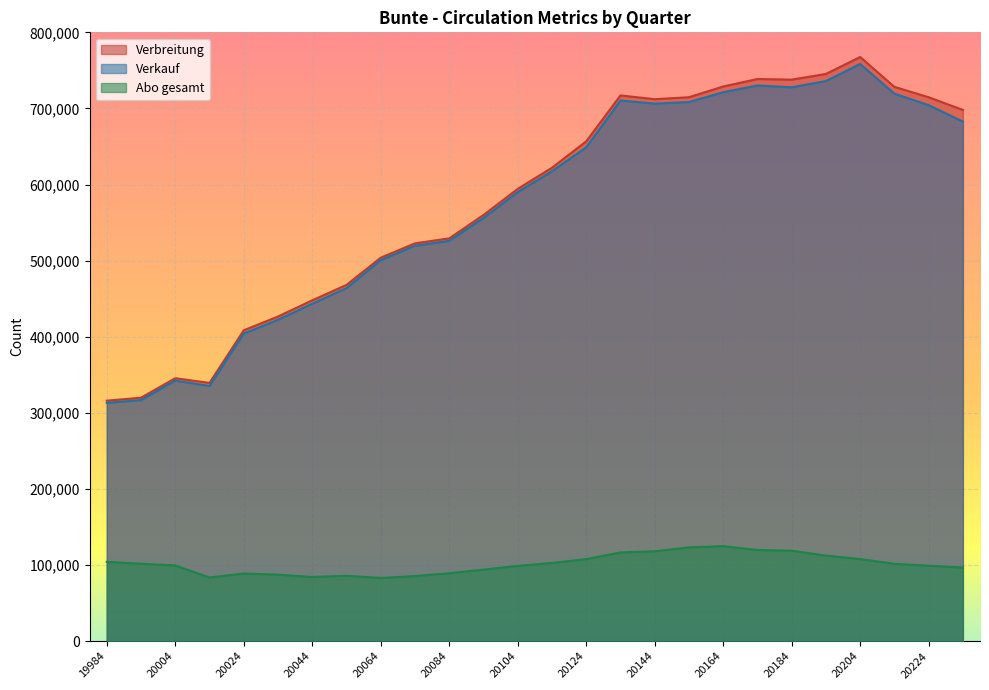

At which label does Verbreitung first exceed 622080?

20124